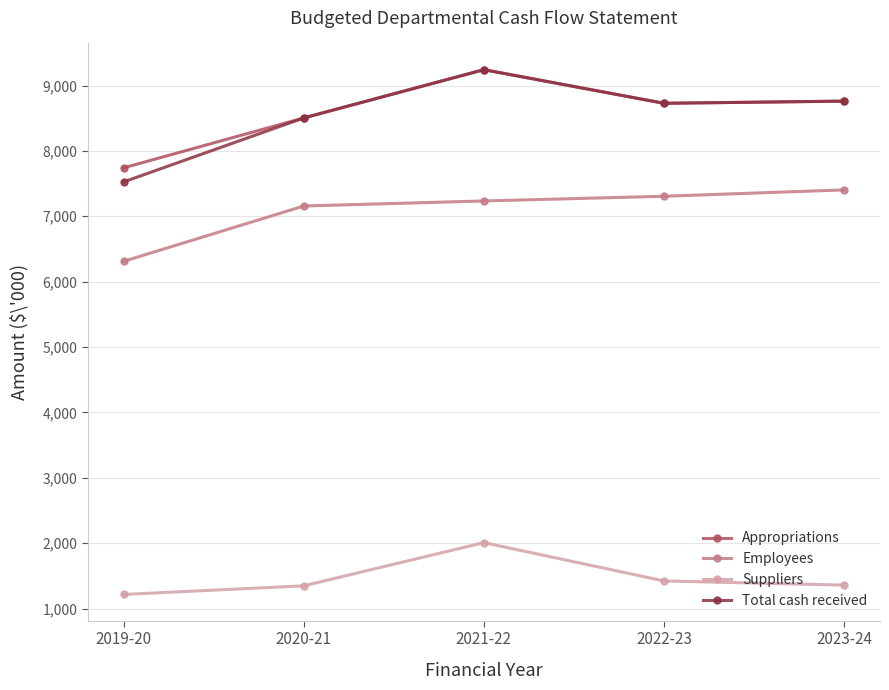

Is the value of Appropriations at 2023-24 greater than the value of Employees at 2022-23?

Yes